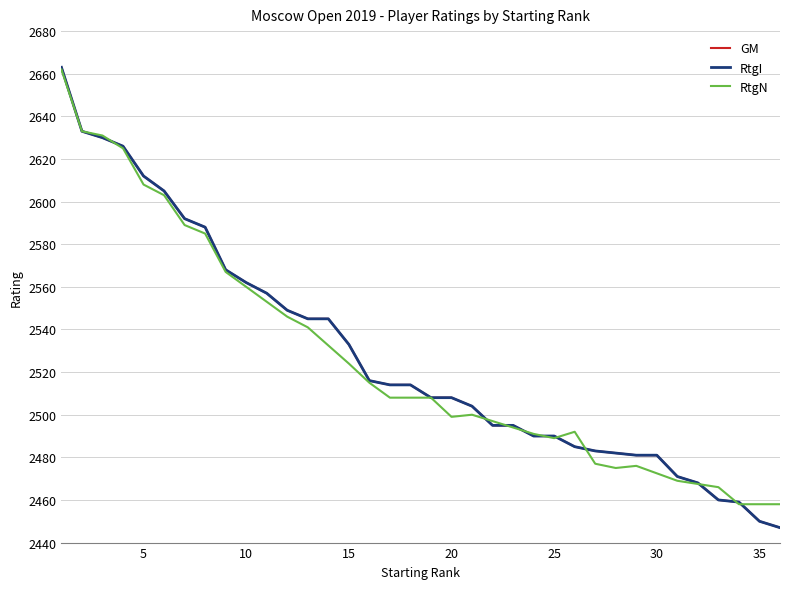

At which label does GM reach its minimum?

36